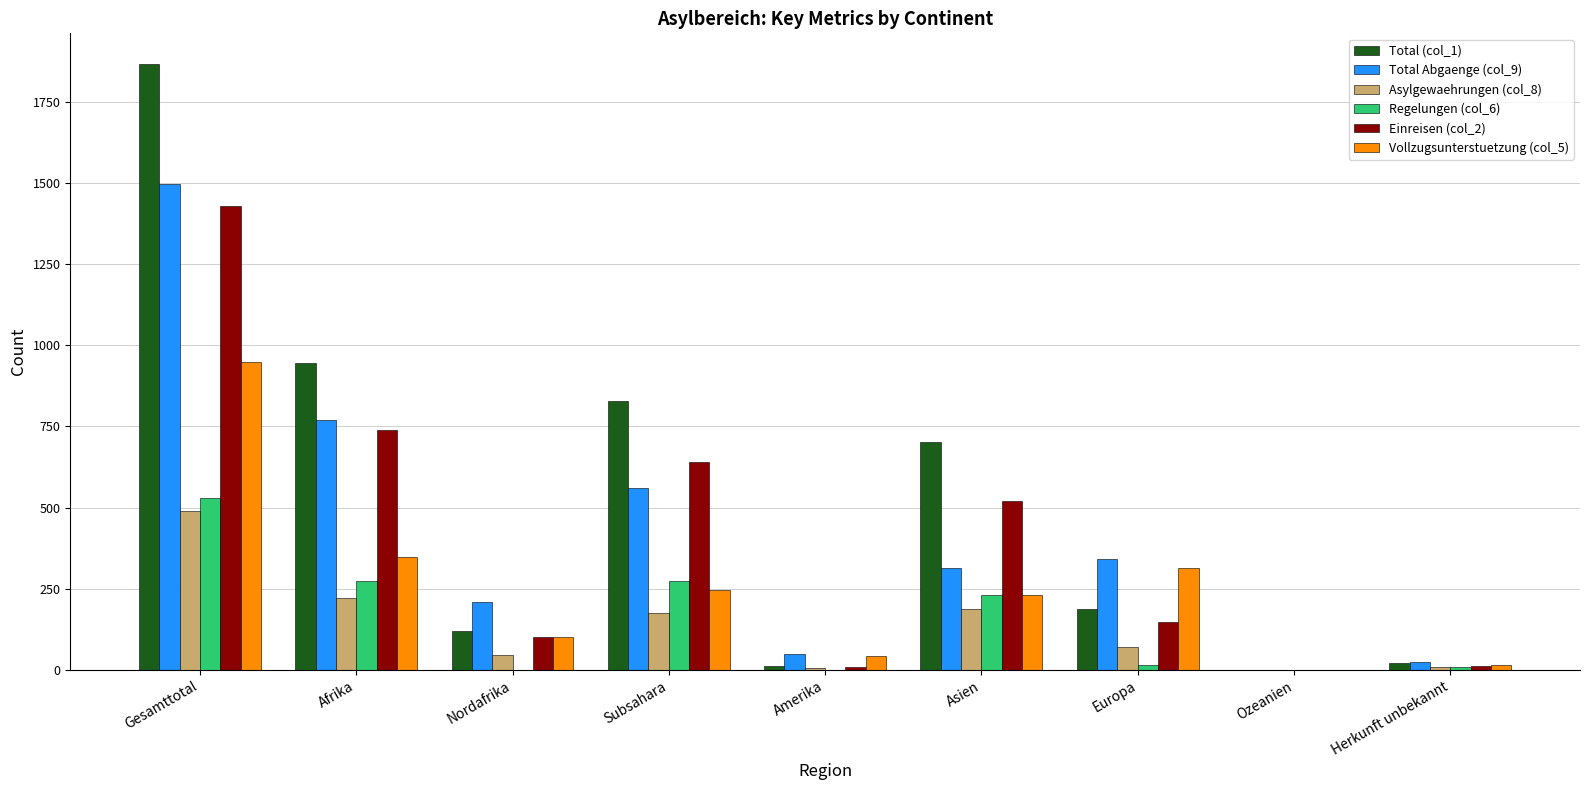

Which category has the highest value across all series?

Gesamttotal